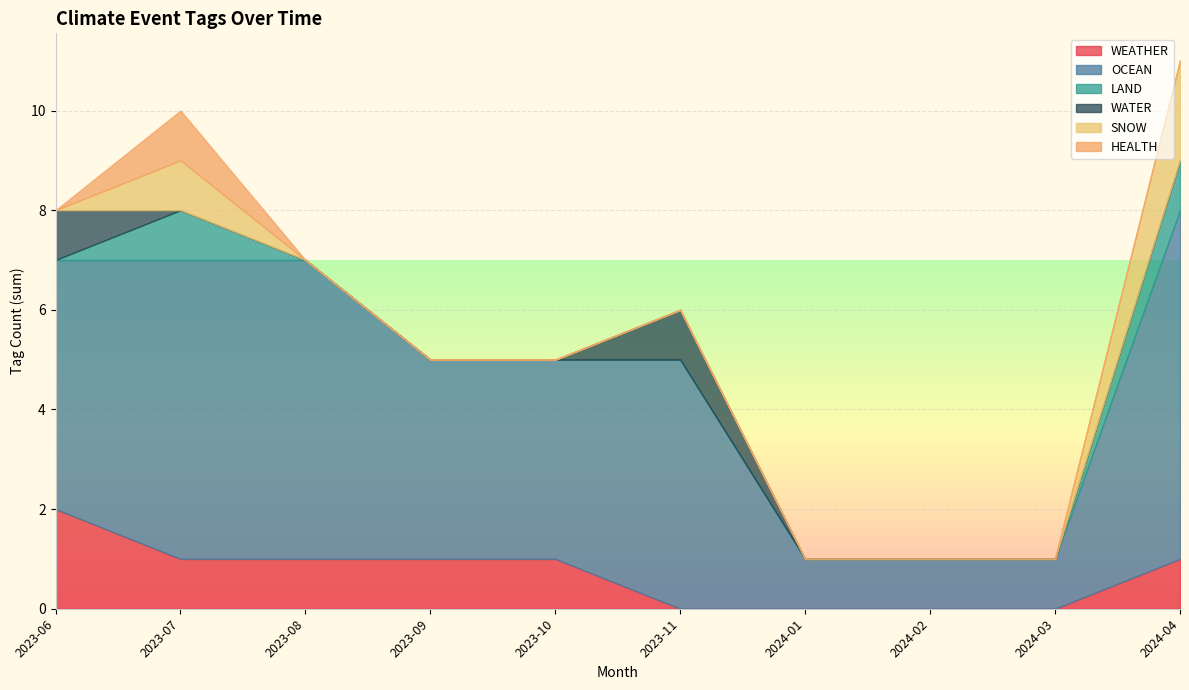

Is it true that WEATHER equals 0 at 2023-11?

True